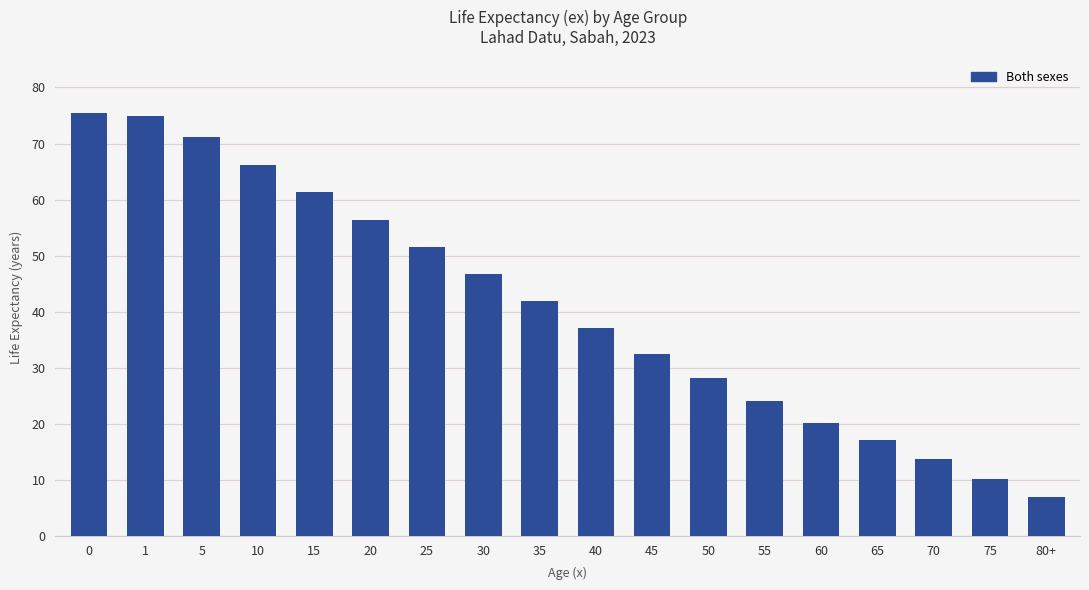

Reading left to right, list all the values displayed in this chart.

75.4	75.0	71.2	66.2	61.3	56.4	51.6	46.7	41.9	37.1	32.5	28.2	24.0	20.2	17.1	13.6	10.2	6.9